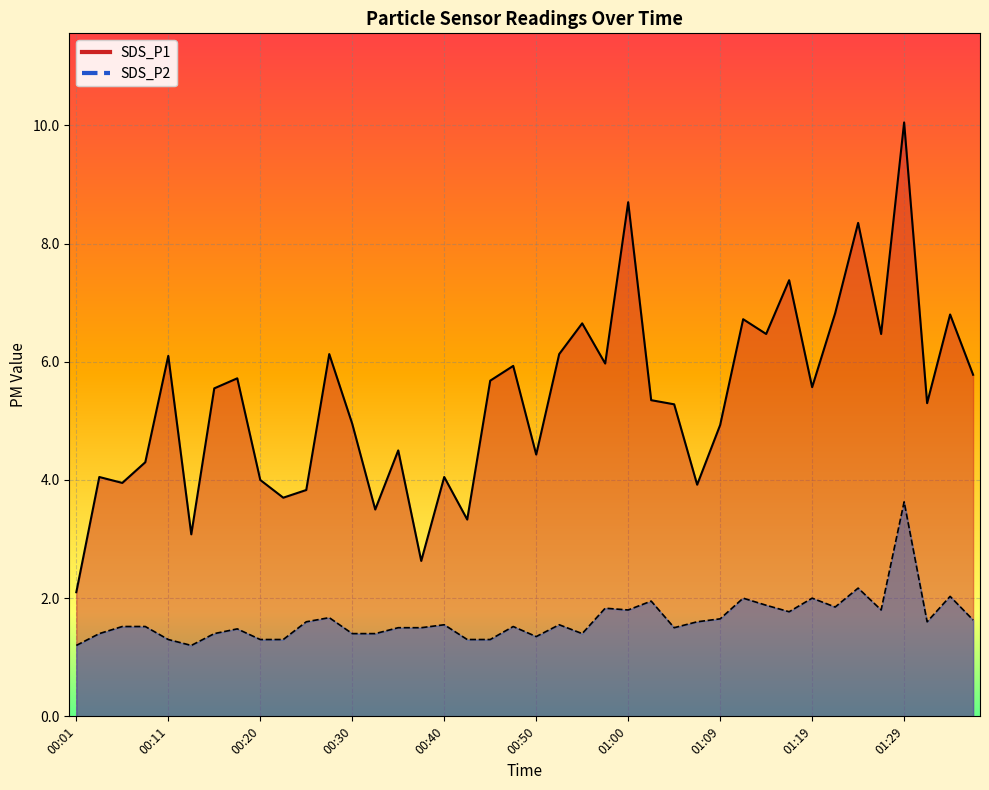

True or false: SDS_P1 and SDS_P2 cross at least once.

False